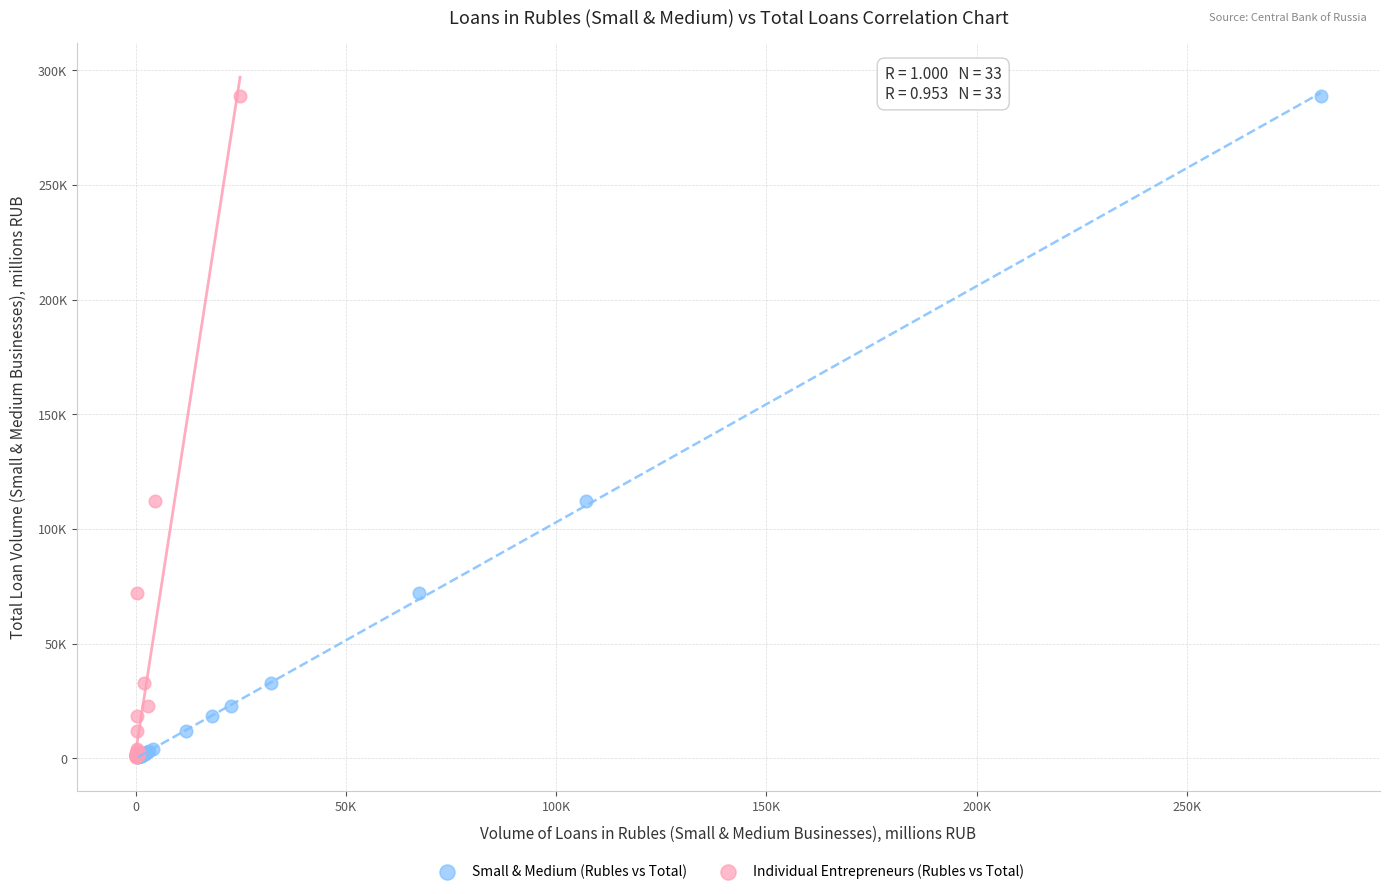

What are all the series names shown in the legend?

Small & Medium (Rubles vs Total), Individual Entrepreneurs (Rubles vs Total)